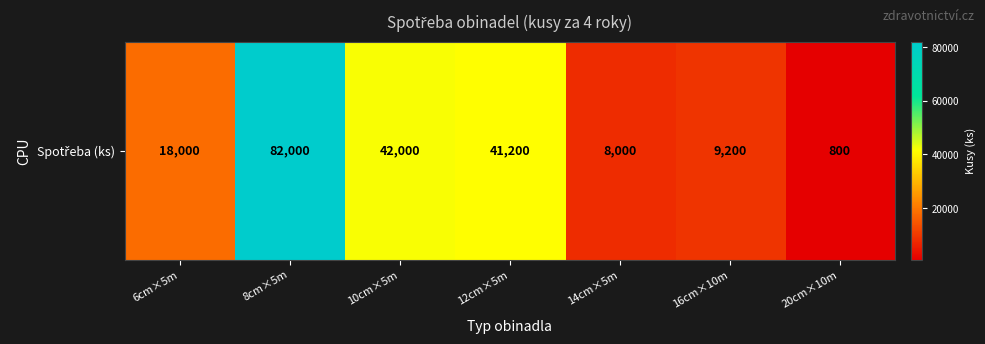

How many series are shown in this chart?

1